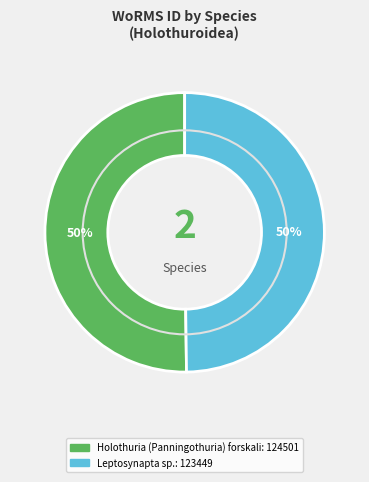

To the nearest percent, what is the combined percentage of Holothuria (Panningothuria) forskali and Leptosynapta sp.?

100%